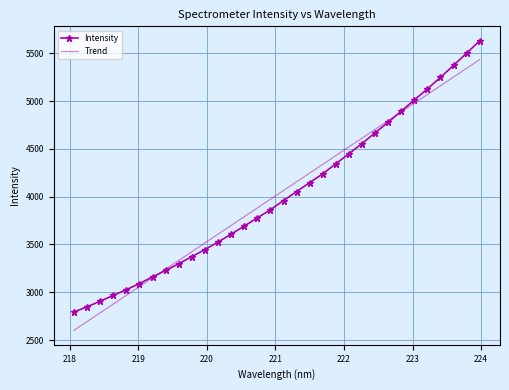

What is the difference between the maximum and second lowest values in the Intensity series?

2783.8